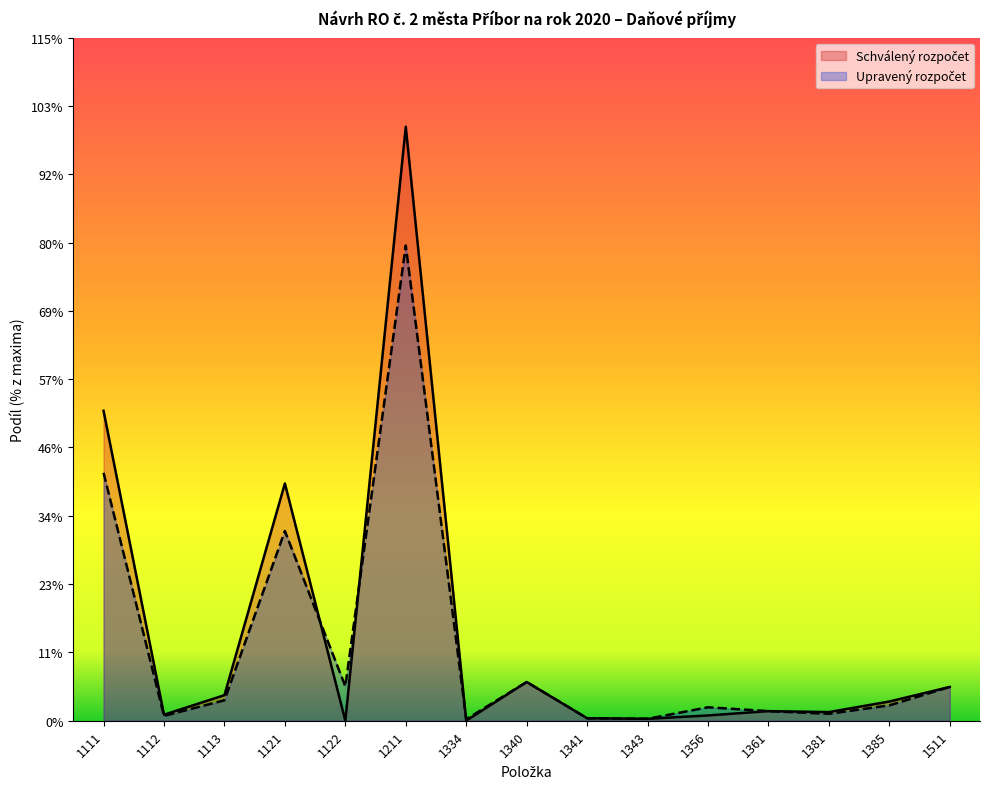

Reading left to right, list all the values displayed in this chart.

Schválený rozpočet: 1111=32.3	1112=0.6	1113=2.7	1121=24.7	1122=0.0	1211=61.9	1334=0.0	1340=4.0	1341=0.3	1343=0.2	1356=0.6	1361=1.0	1381=0.9	1385=2.0	1511=3.5
Upravený rozpočet: 1111=25.8	1112=0.5	1113=2.1	1121=19.8	1122=3.6	1211=49.5	1334=0.2	1340=4.0	1341=0.3	1343=0.2	1356=1.4	1361=1.0	1381=0.7	1385=1.6	1511=3.5